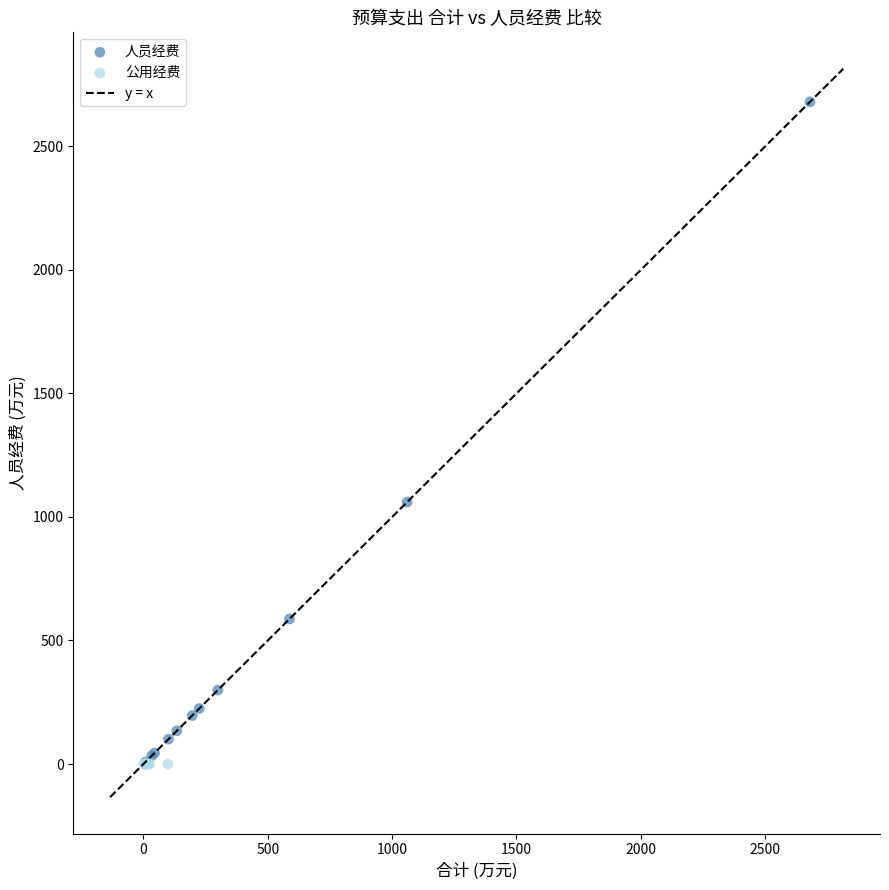

Which series contains the highest Y value?

人员经费